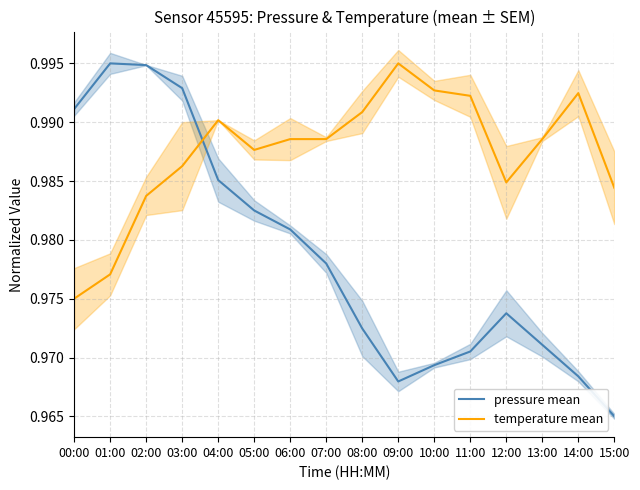

Reading left to right, transcribe all the data shown in this chart.

pressure mean: 00:00=1.0	01:00=1.0	02:00=1.0	03:00=1.0	04:00=1.0	05:00=1.0	06:00=1.0	07:00=1.0	08:00=1.0	09:00=1.0	10:00=1.0	11:00=1.0	12:00=1.0	13:00=1.0	14:00=1.0	15:00=1.0
temperature mean: 00:00=1.0	01:00=1.0	02:00=1.0	03:00=1.0	04:00=1.0	05:00=1.0	06:00=1.0	07:00=1.0	08:00=1.0	09:00=1.0	10:00=1.0	11:00=1.0	12:00=1.0	13:00=1.0	14:00=1.0	15:00=1.0